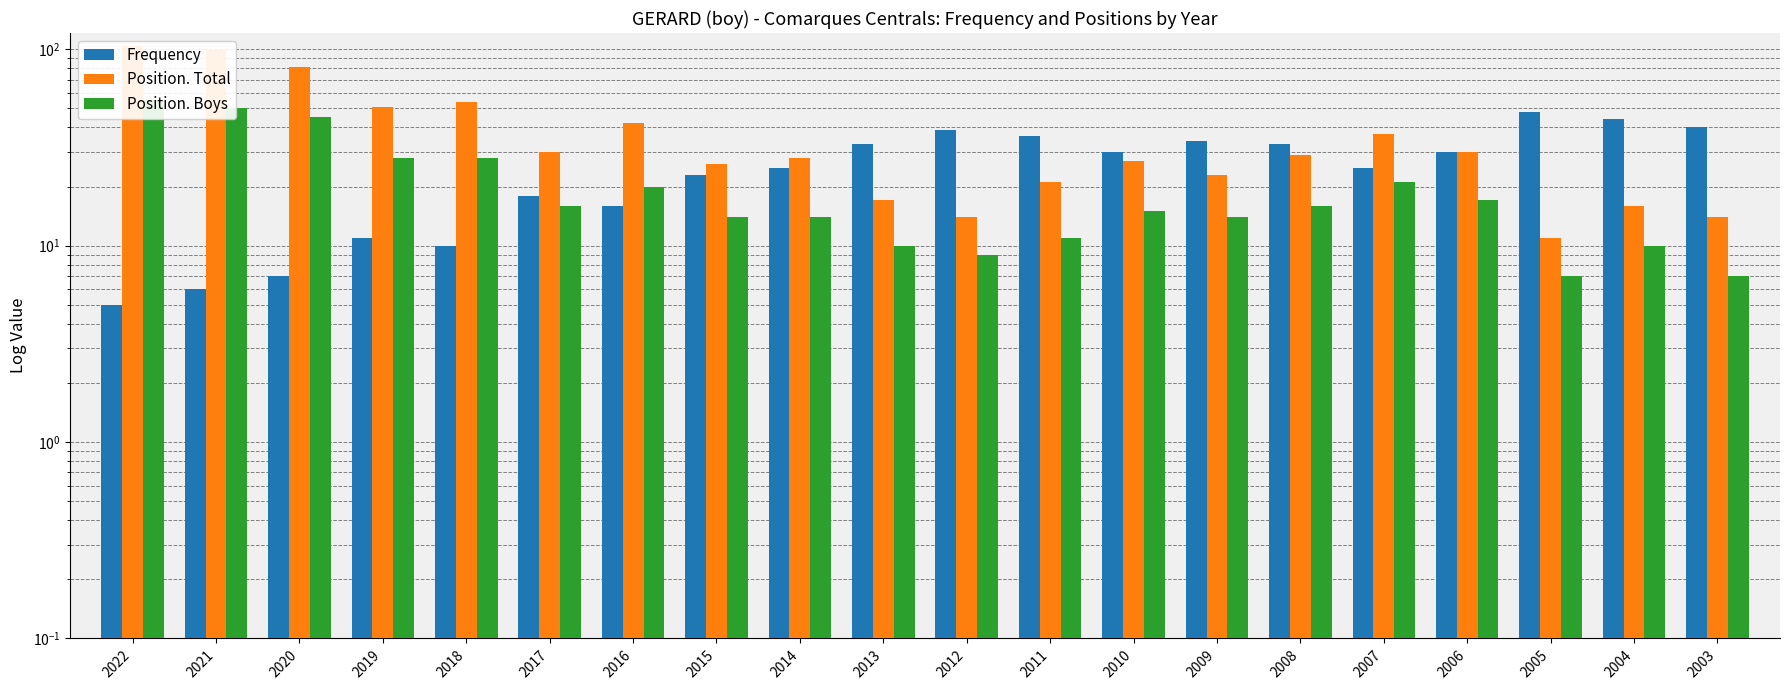

Rank the categories by Position. Total value from highest to lowest.

2022, 2021, 2020, 2018, 2019, 2016, 2007, 2017, 2006, 2008, 2014, 2010, 2015, 2009, 2011, 2013, 2004, 2012, 2003, 2005